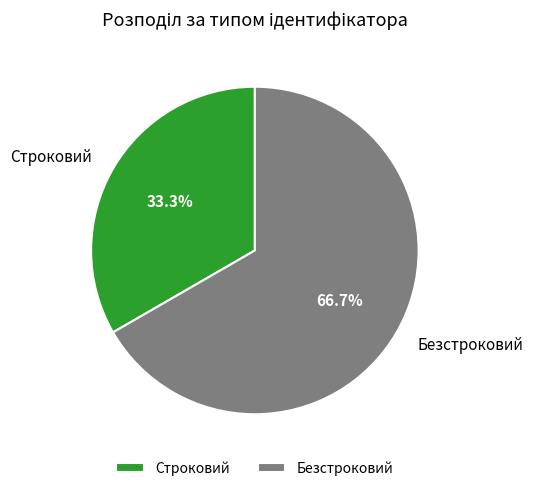

To the nearest percent, what portion does Строковий represent?

33%